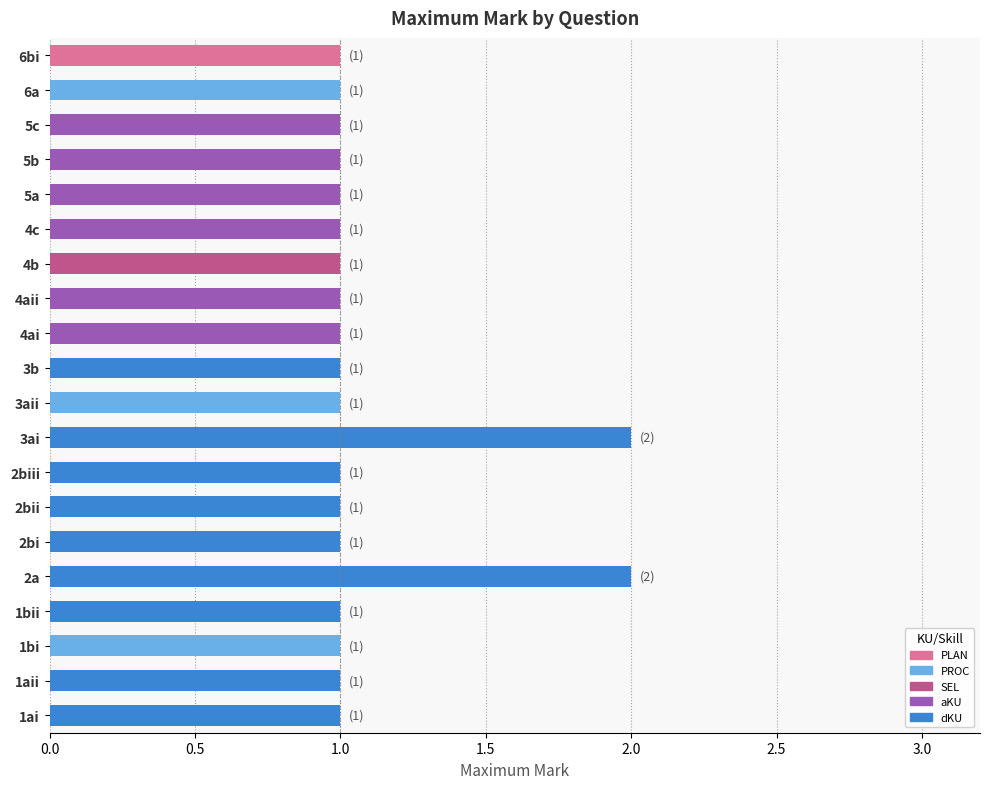

What is the difference between the maximum and minimum values?

1